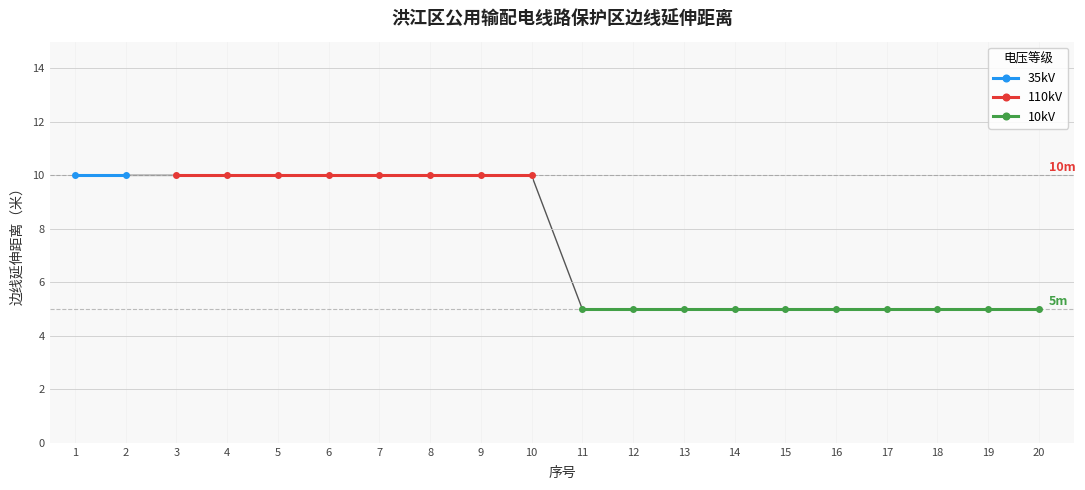

What is the ratio of the value at 16 to the value at 4?

0.5